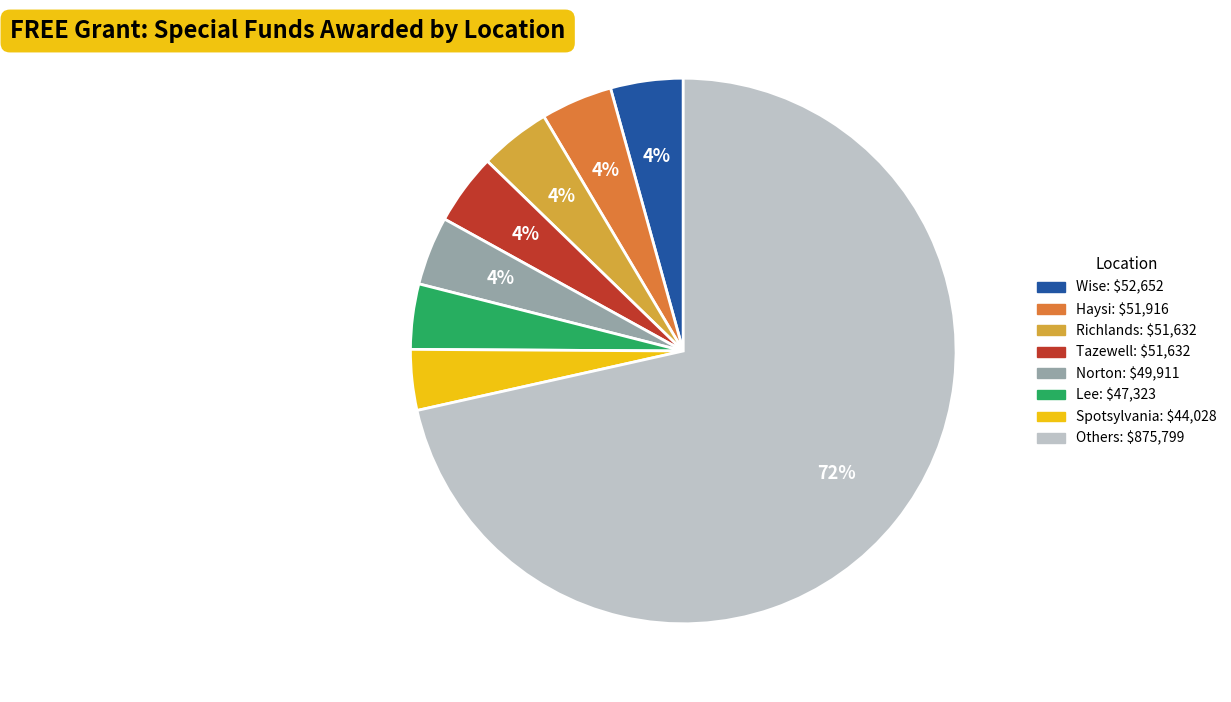

How many slices are in this pie chart?

8